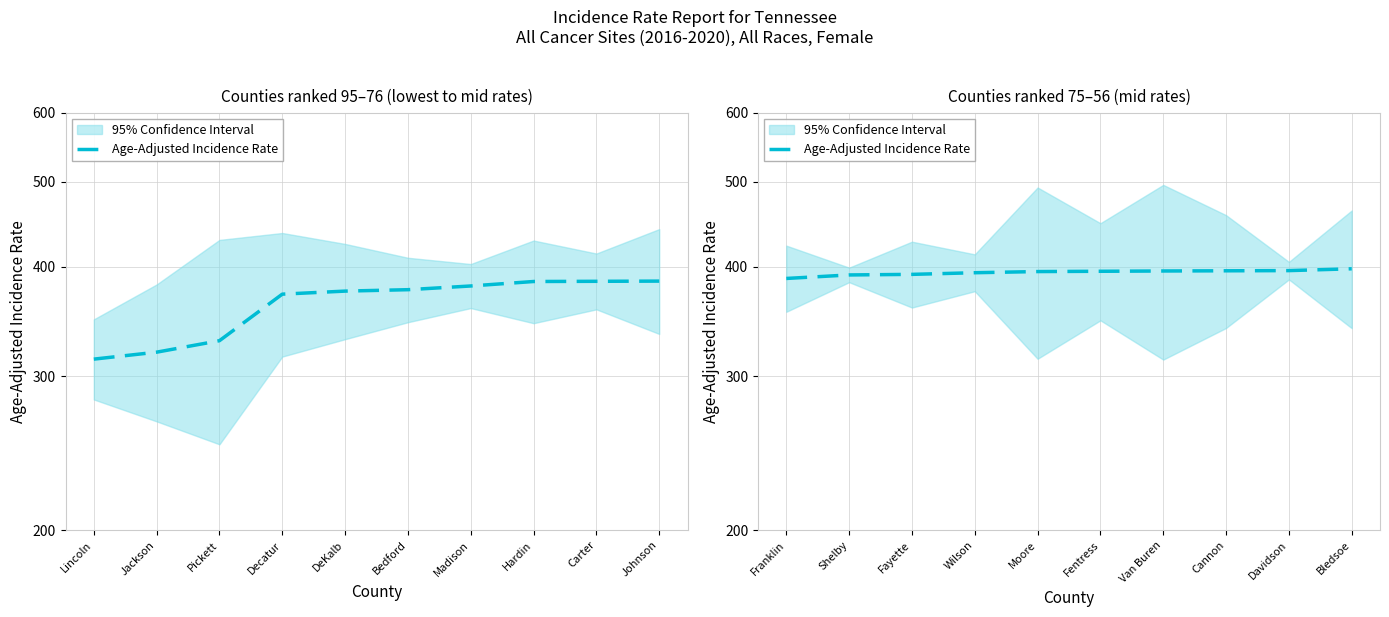

What is the label of the 6th point from the right?

Moore